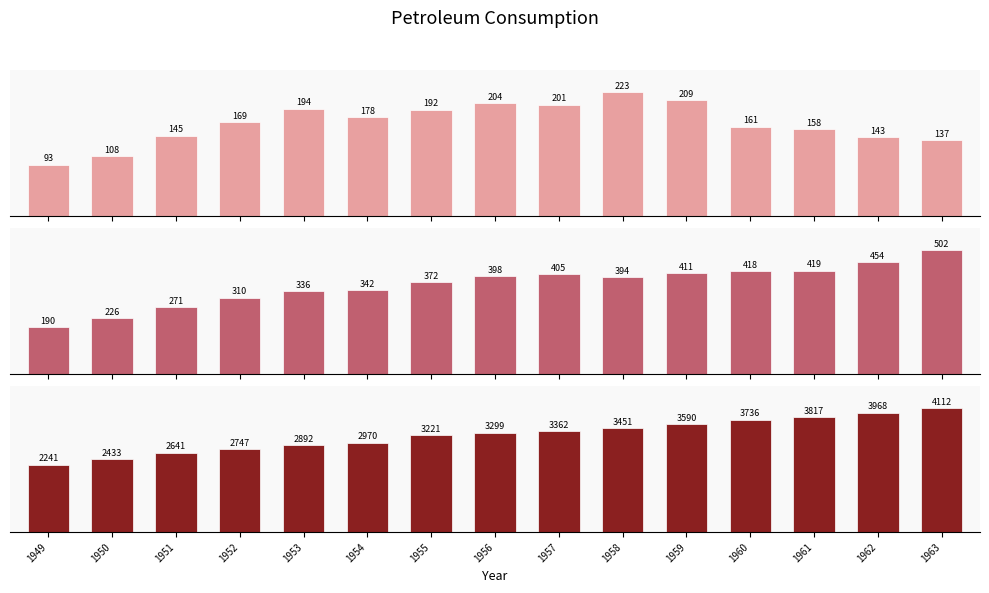

Rank the series at 1960 from highest to lowest value.

Motor Gasoline, Distillate Fuel Oil, Aviation Gasoline